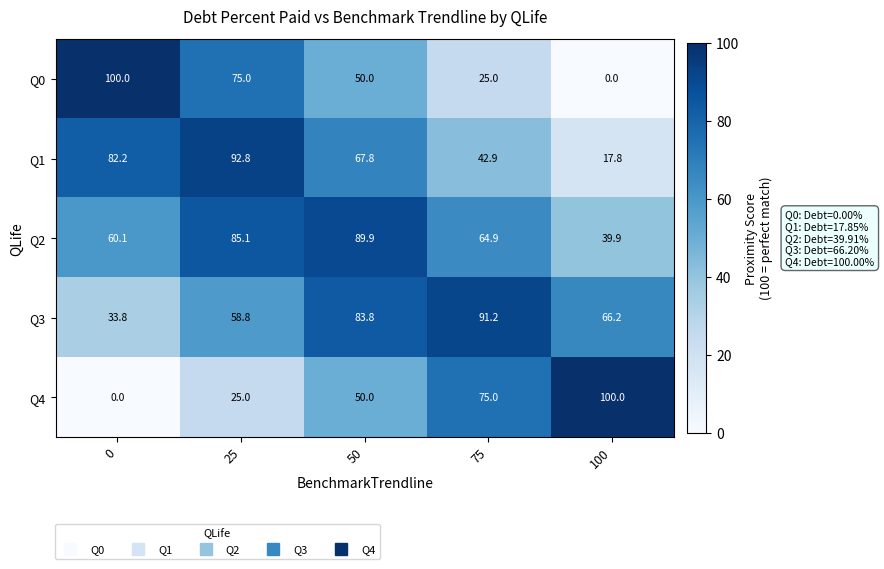

What is the total value across all series at 100?

223.9